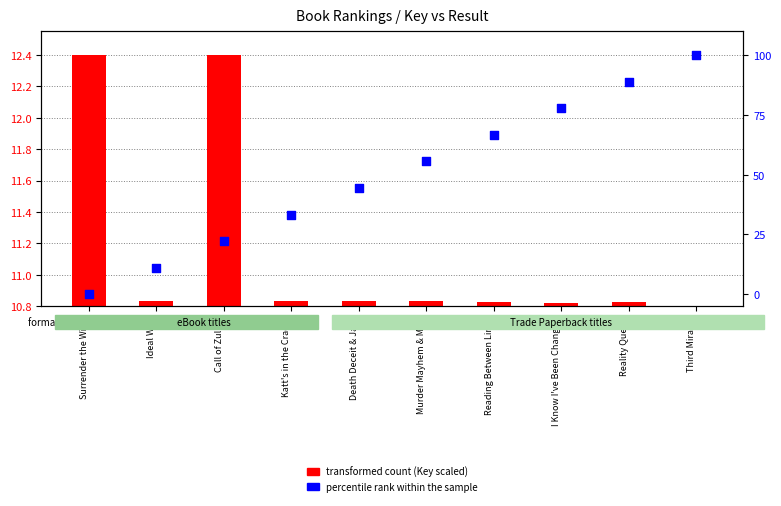

Is the value of transformed count (Key scaled) at Ideal Wife greater than the value of percentile rank within the sample at Third Miracle?

No